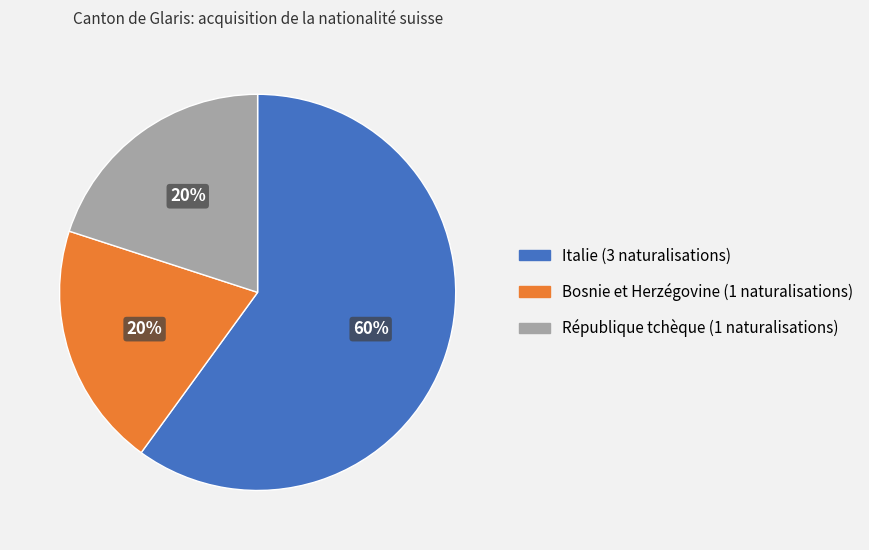

Is there a majority slice in this chart?

Yes